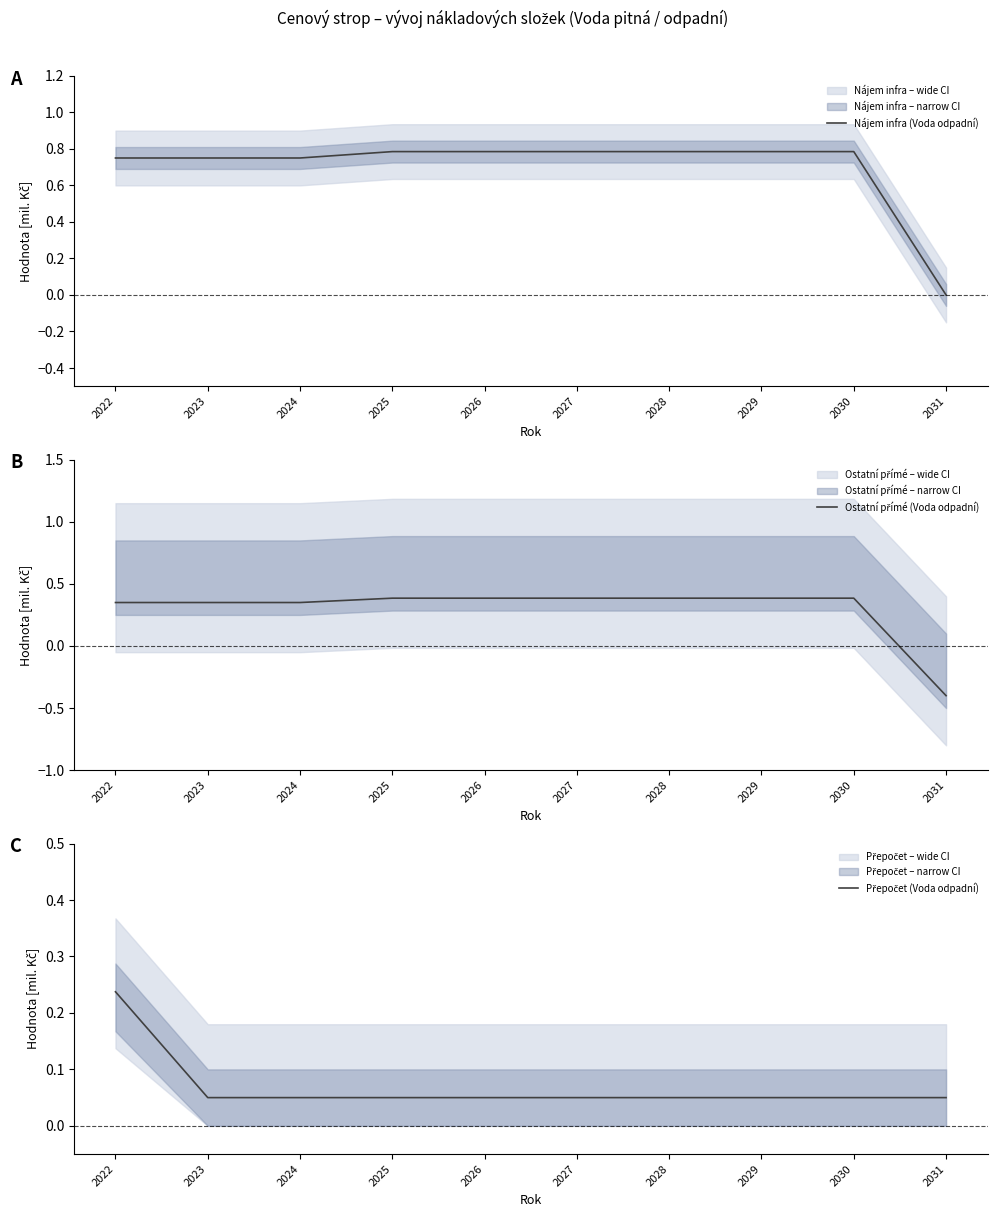

Does the chart display data point markers on the line(s)?

No